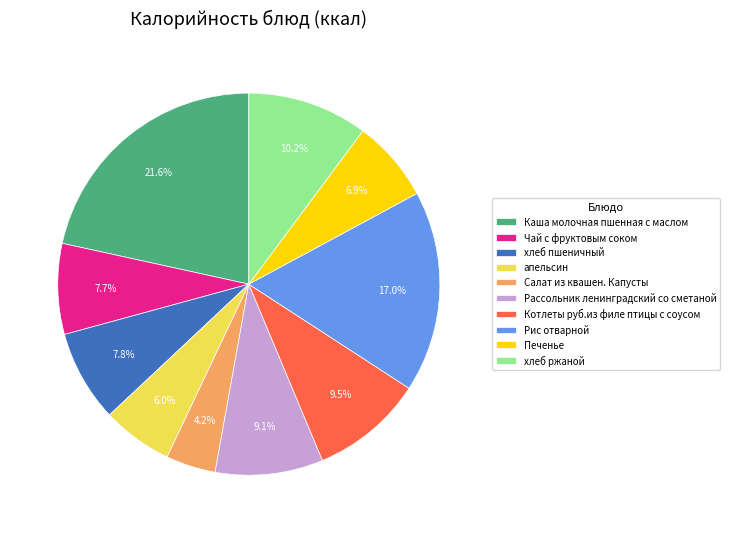

What is the ratio of the value at хлеб пшеничный to the value at хлеб ржаной?

0.8